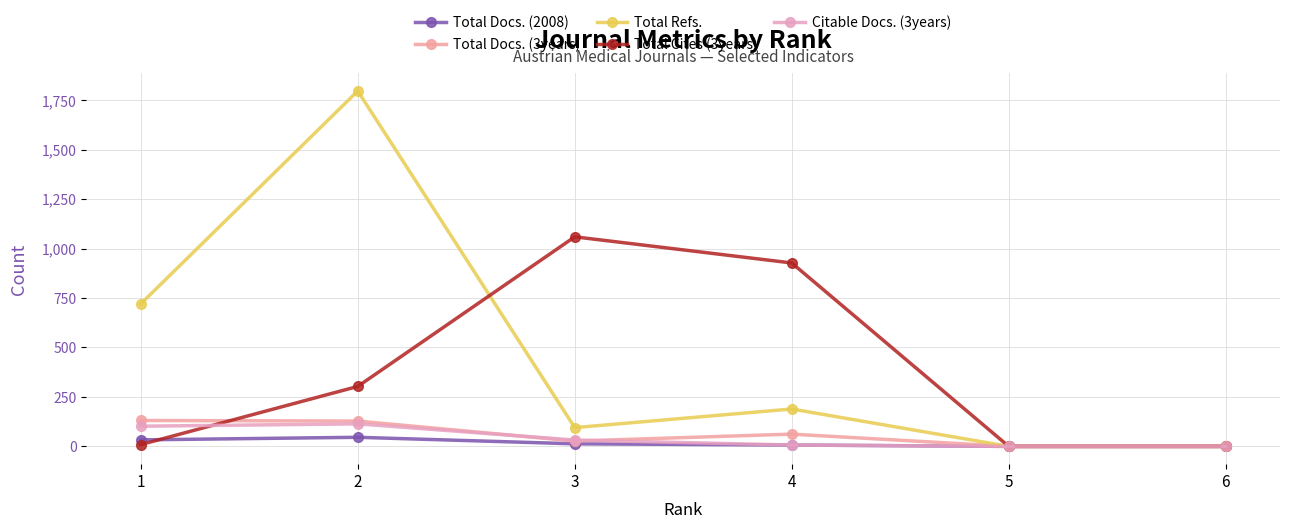

At which category is the sum across all series the highest?

2